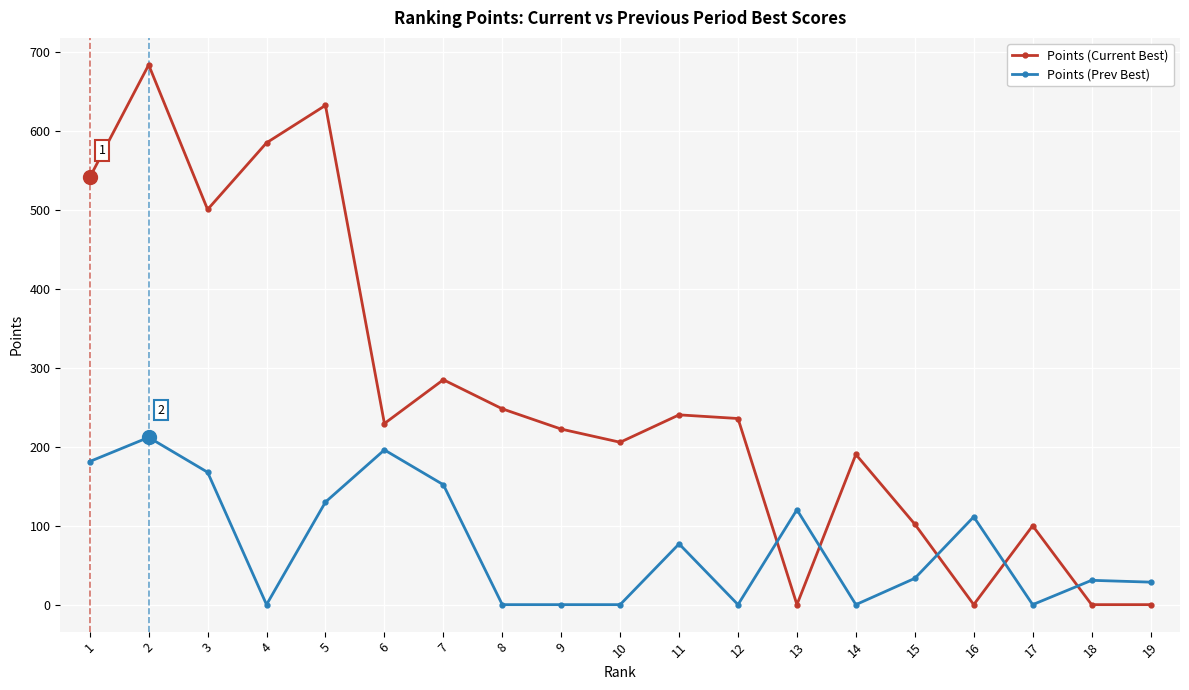

Which series changed the most between 11 and 18?

Points (Current Best)